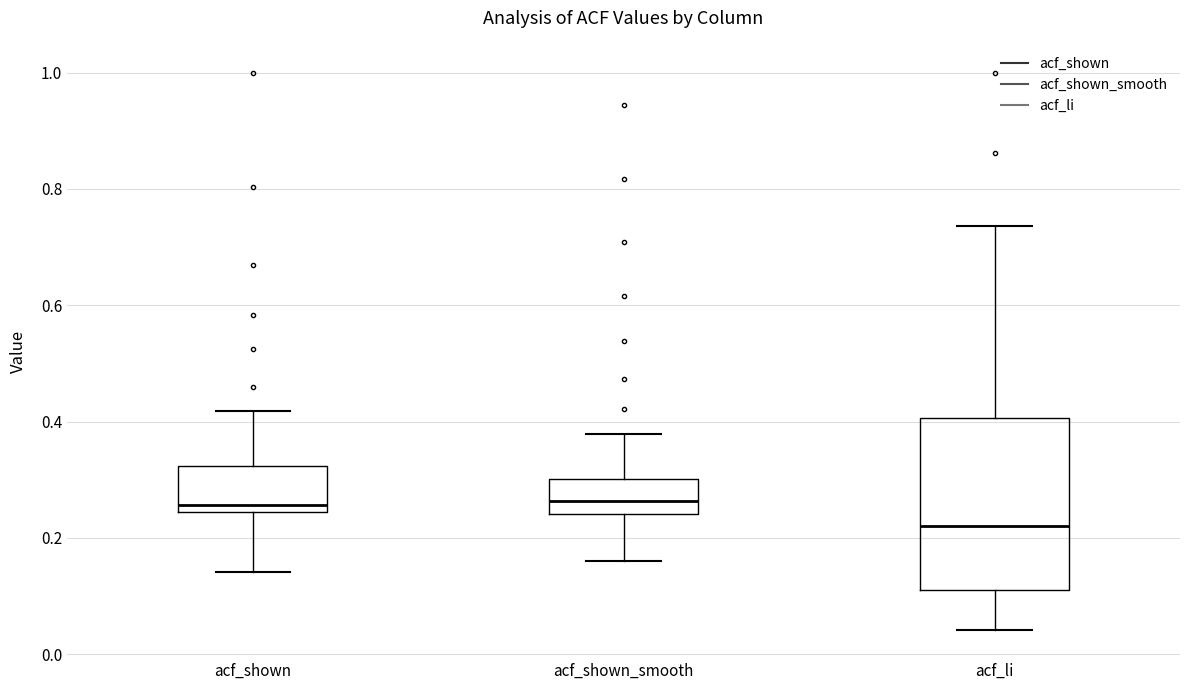

Where does the lower whisker of the box for acf_shown_smooth end on the y-axis? The values are not printed on the chart, so give them approximately, as read against the axis.

0.16